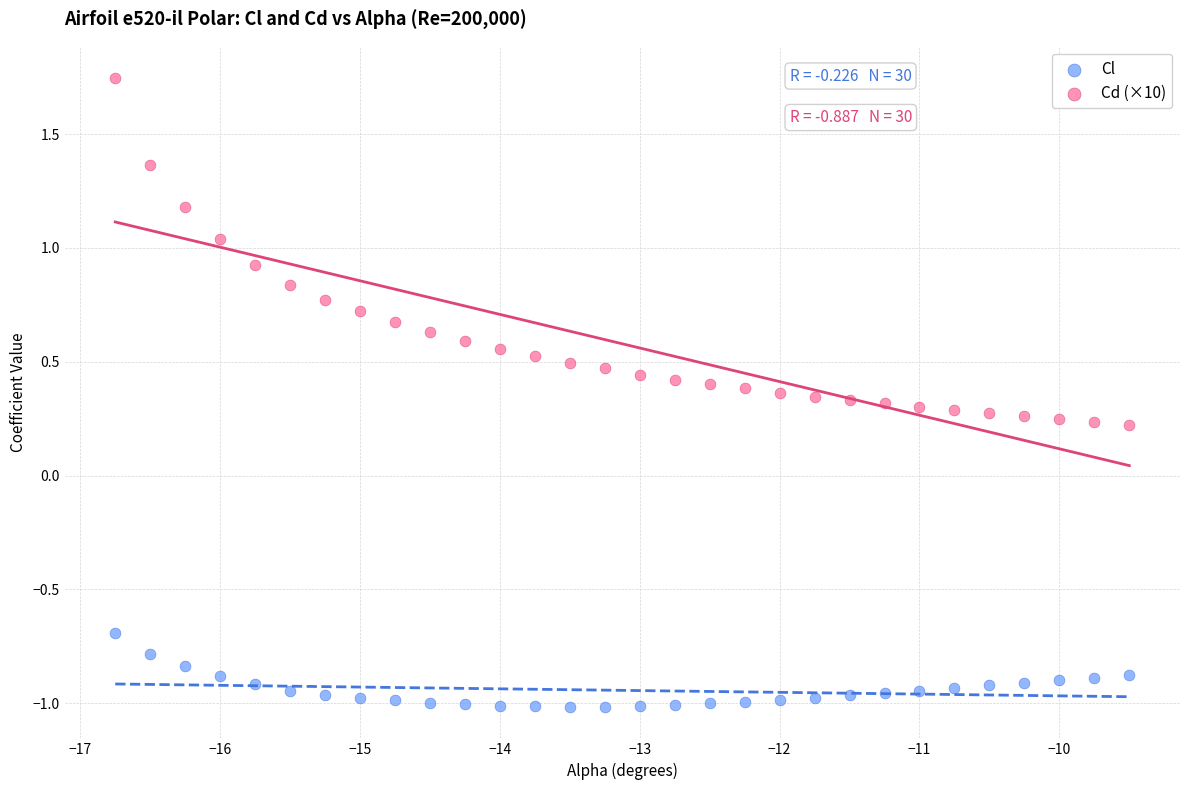

Which series reaches the minimum Y coordinate?

Cl